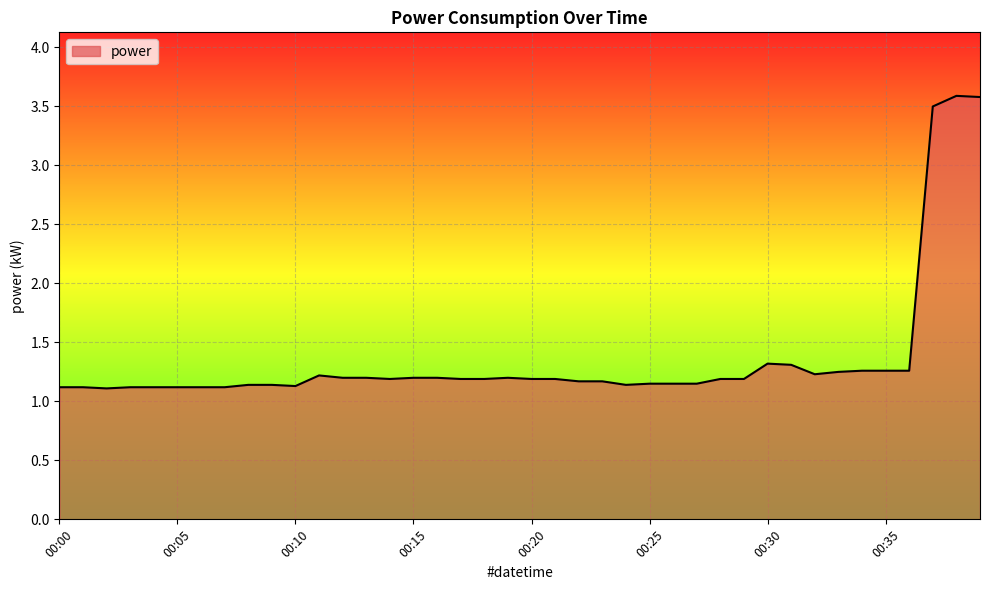

What is the maximum value shown in the chart?

3.6